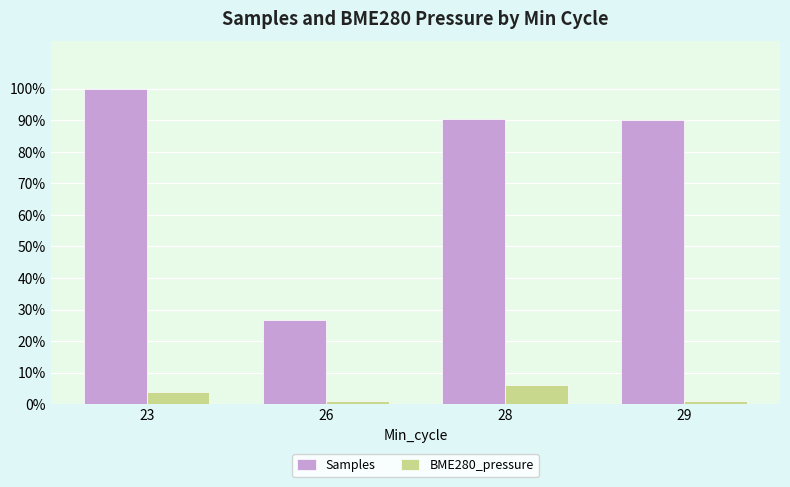

At which category does the chart reach its peak across all series?

23